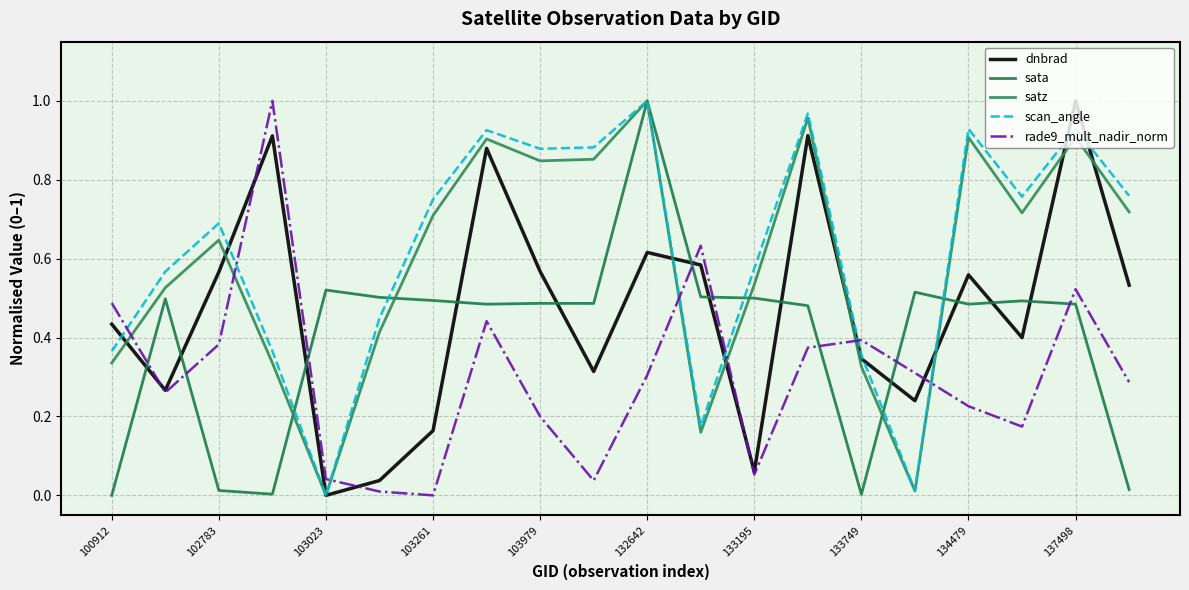

What is the maximum value for scan_angle?

1.0